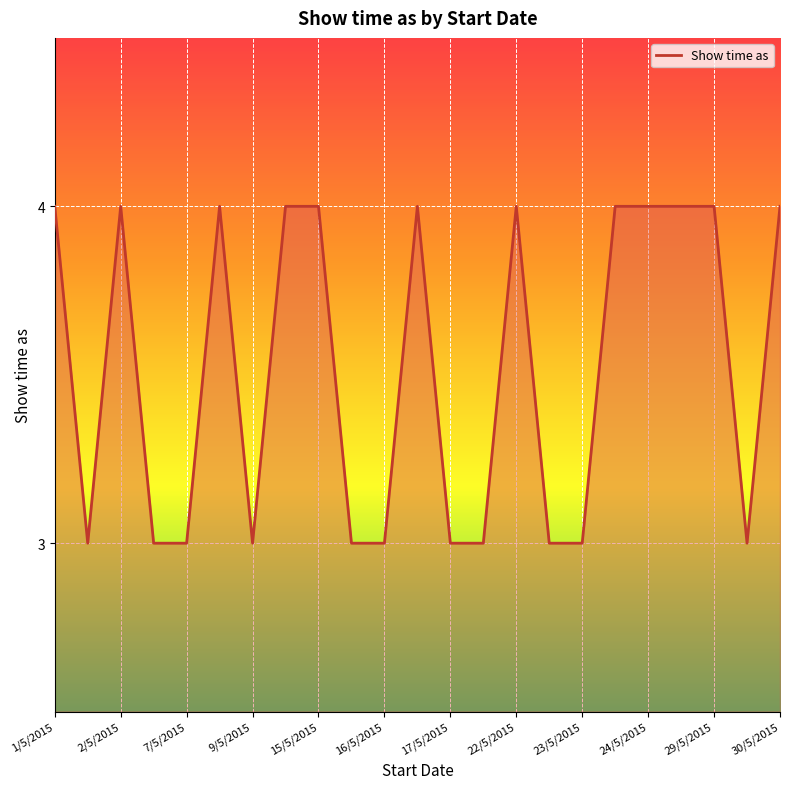

What is the minimum value shown in the chart?

3